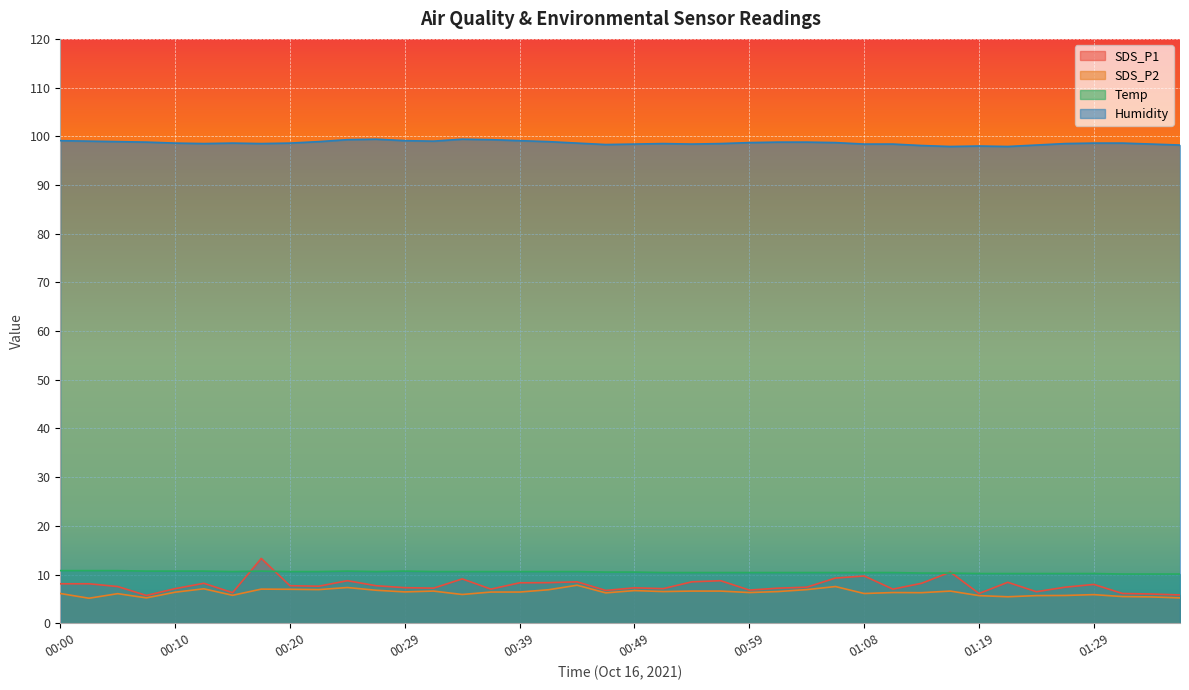

What is the approximate value of Temp at 01:31?

10.1